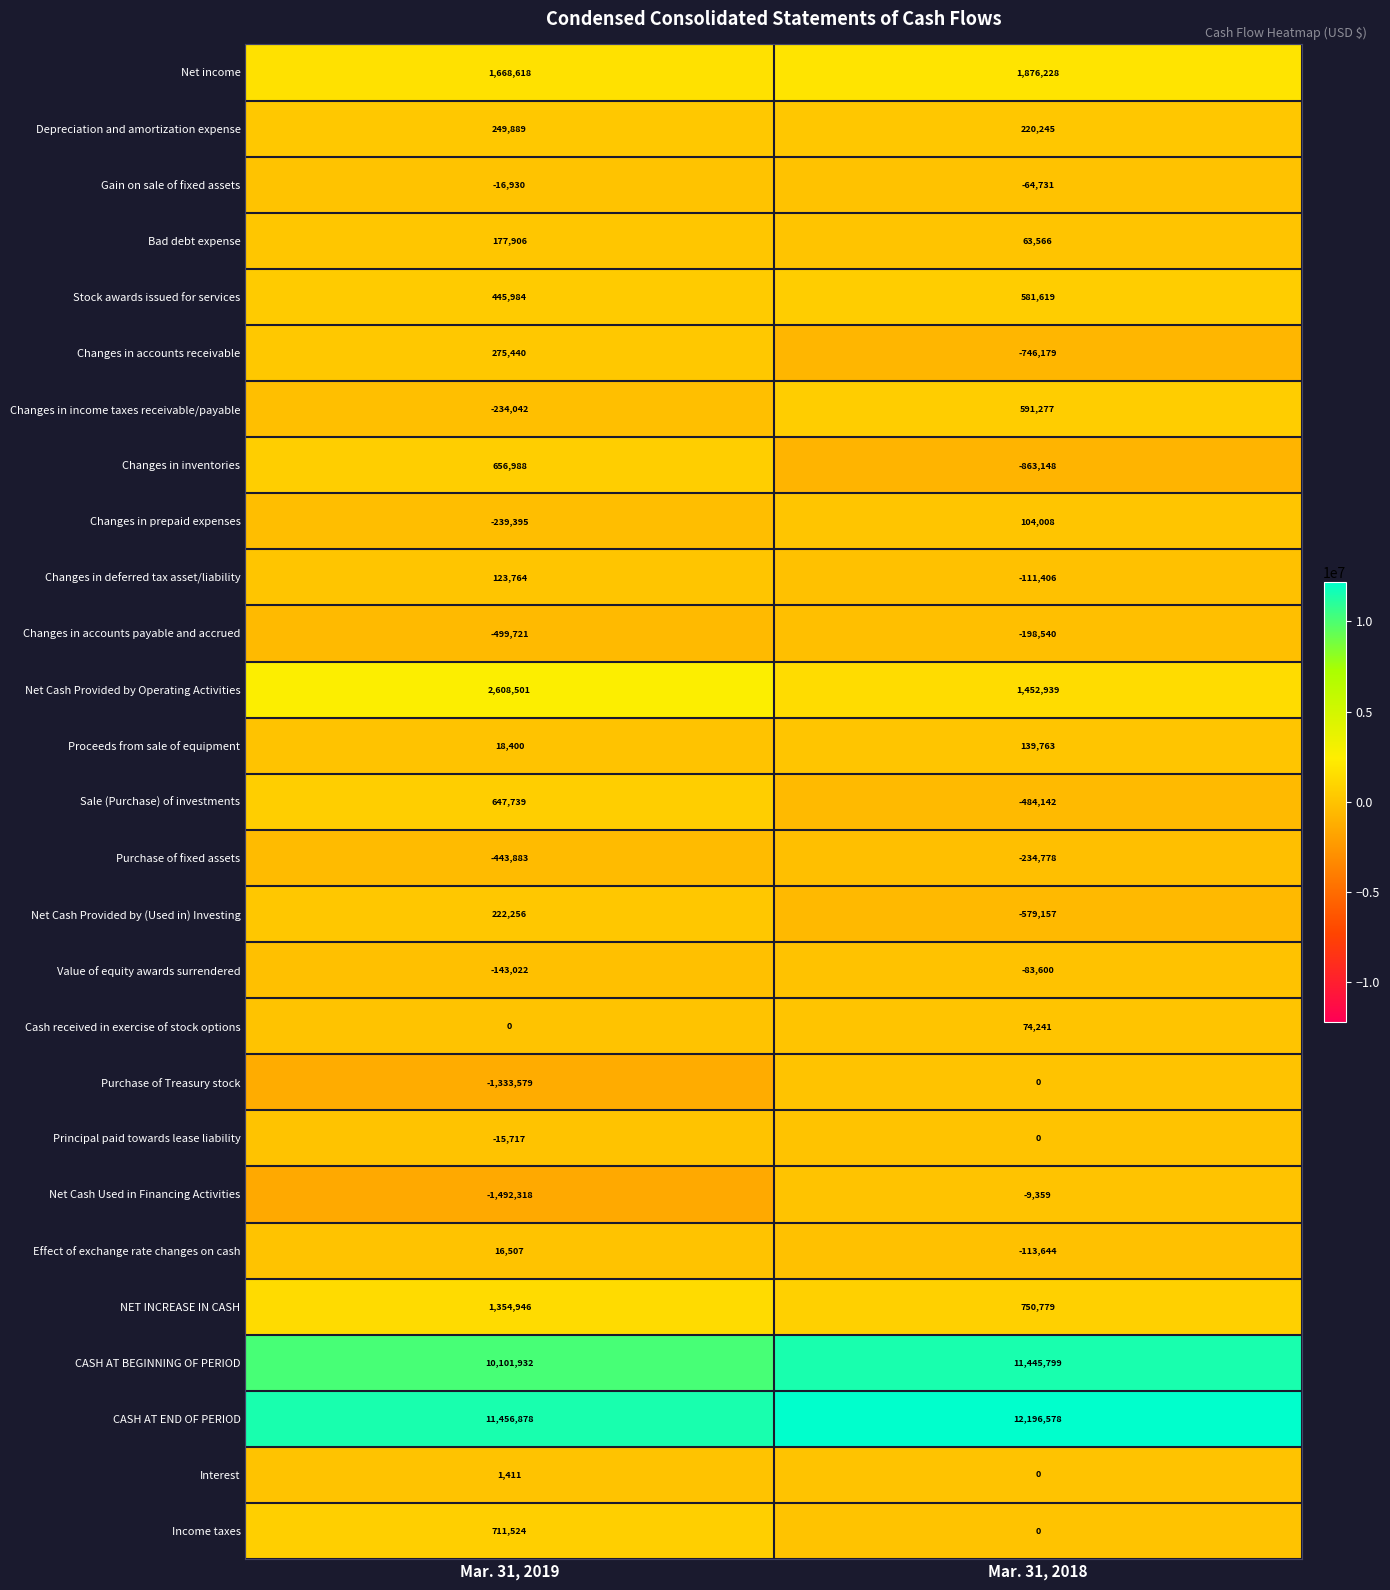

Count the number of data series in this chart.

27